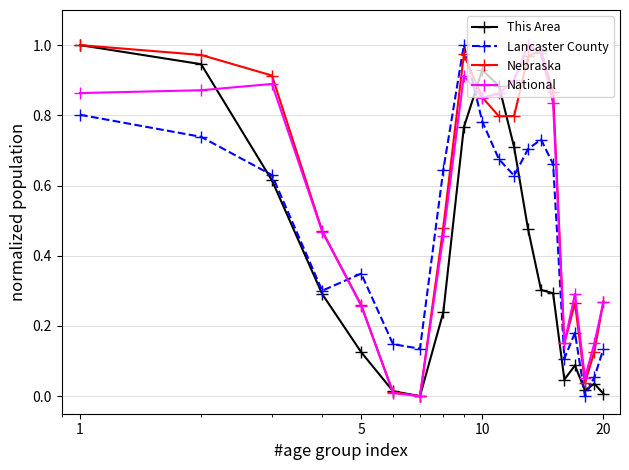

True or false: Lancaster County has more than 0 points higher than both neighbors.

True